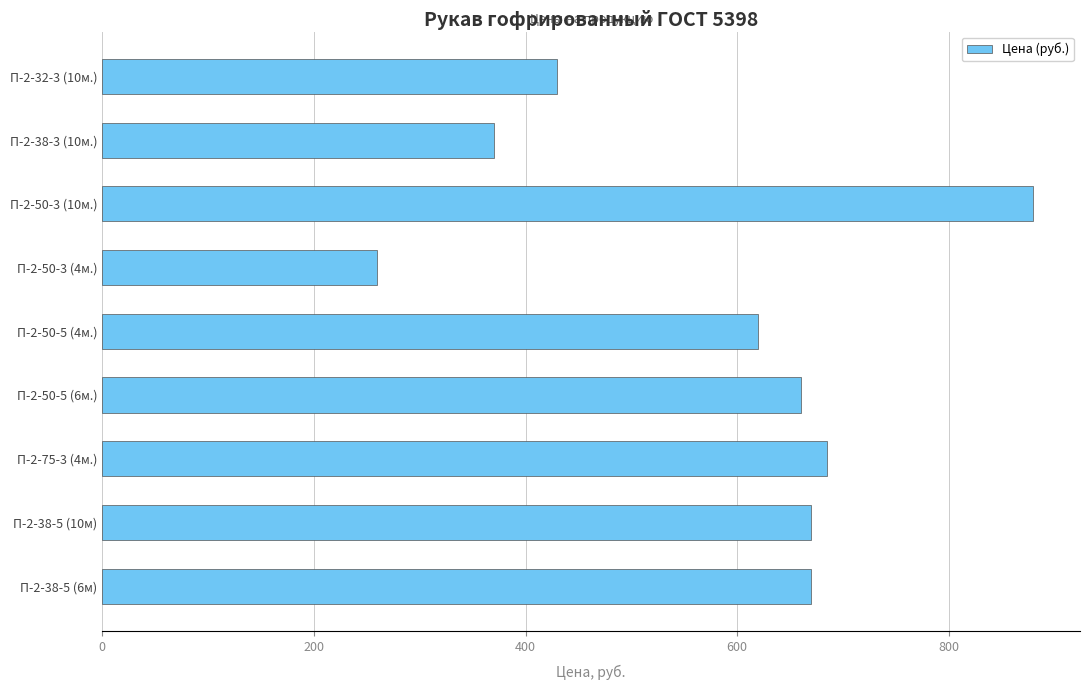

Reading top to bottom, list all the values displayed in this chart.

П-2-32-3 (10м.)=430	П-2-38-3 (10м.)=370	П-2-50-3 (10м.)=880	П-2-50-3 (4м.)=260	П-2-50-5 (4м.)=620	П-2-50-5 (6м.)=660	П-2-75-3 (4м.)=685	П-2-38-5 (10м)=670	П-2-38-5 (6м)=670